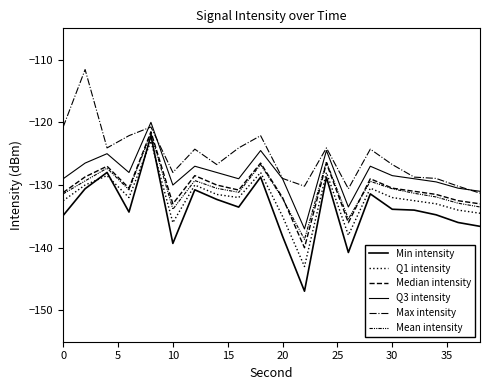

Which series has the widest spread of values?

Min intensity